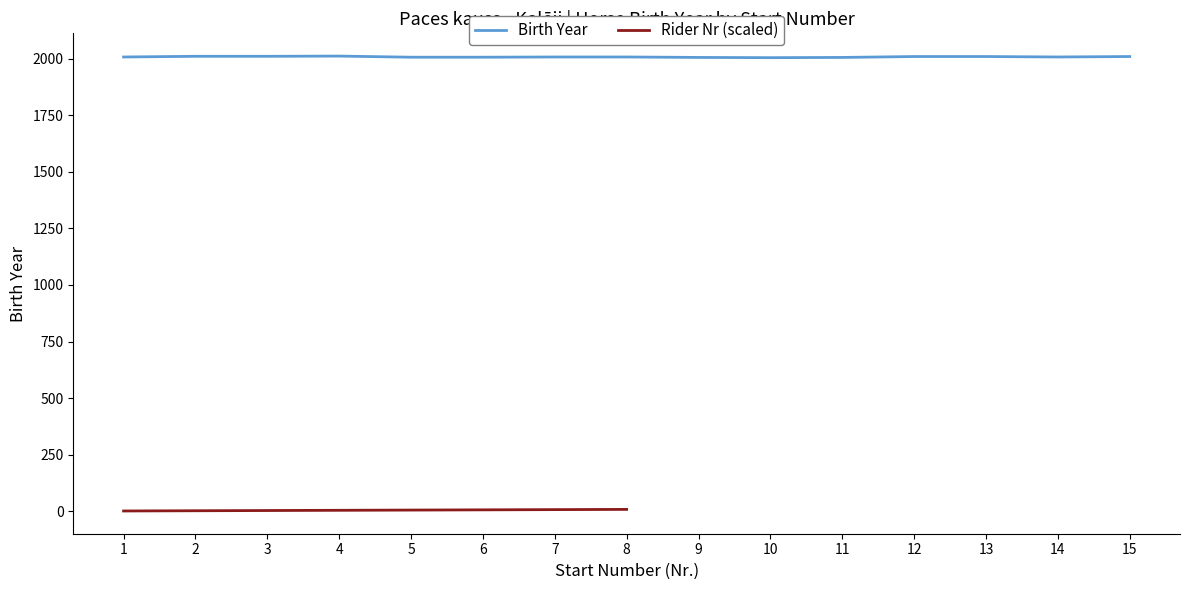

Reading left to right, transcribe all the data shown in this chart.

2008	2011	2011	2012	2007	2007	2008	2008	2006	2005	2006	2010	2010	2008	2010